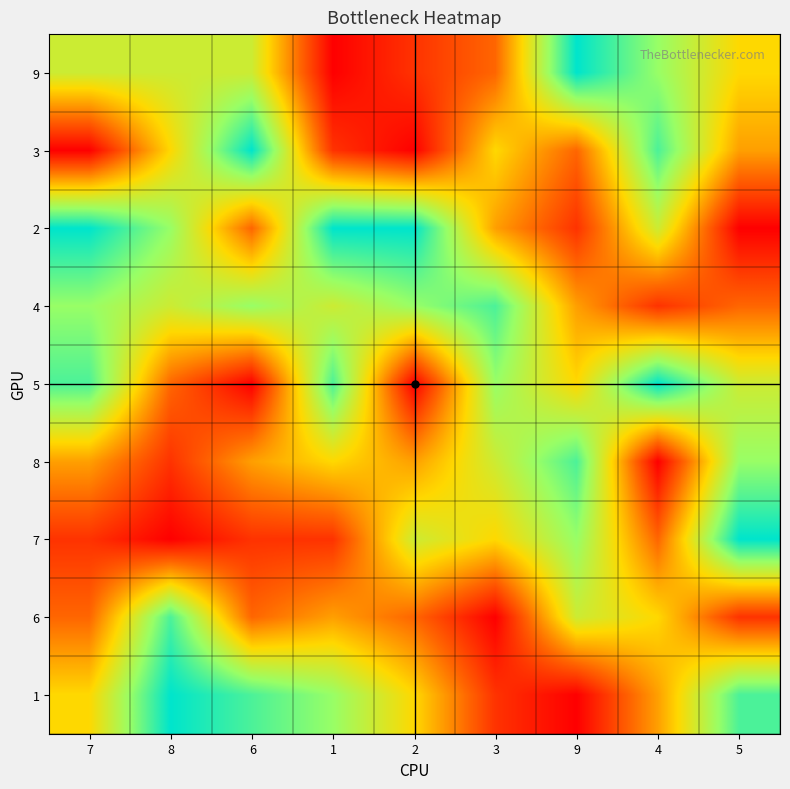

Reading left to right, what are all the values shown in this chart?

9: 7=6	8=6	6=6	1=1	2=2	3=3	9=9	4=7	5=5
3: 7=1	8=5	6=9	1=2	2=1	3=5	9=3	4=8	5=4
2: 7=9	8=7	6=3	1=9	2=9	3=4	9=2	4=6	5=1
4: 7=7	8=6	6=7	1=6	2=7	3=8	9=4	4=2	5=3
5: 7=8	8=3	6=1	1=8	2=1	3=7	9=5	4=9	5=6
8: 7=4	8=2	6=4	1=5	2=4	3=6	9=8	4=1	5=7
7: 7=2	8=1	6=2	1=2	2=6	3=5	9=7	4=3	5=9
6: 7=3	8=8	6=3	1=4	2=3	3=1	9=6	4=5	5=2
1: 7=5	8=9	6=8	1=7	2=5	3=2	9=1	4=4	5=8